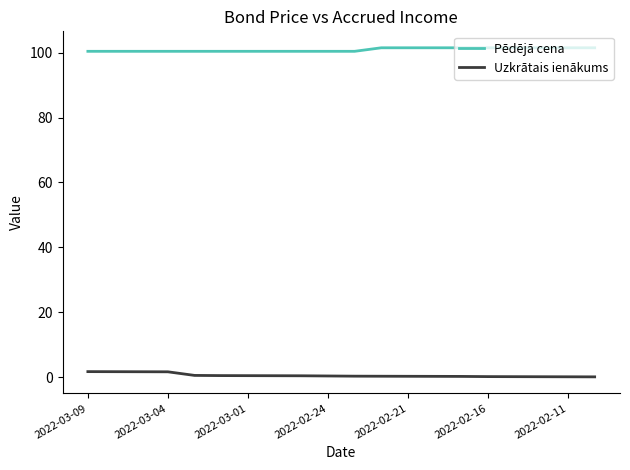

True or false: Pēdējā cena and Uzkrātais ienākums cross at least once.

False